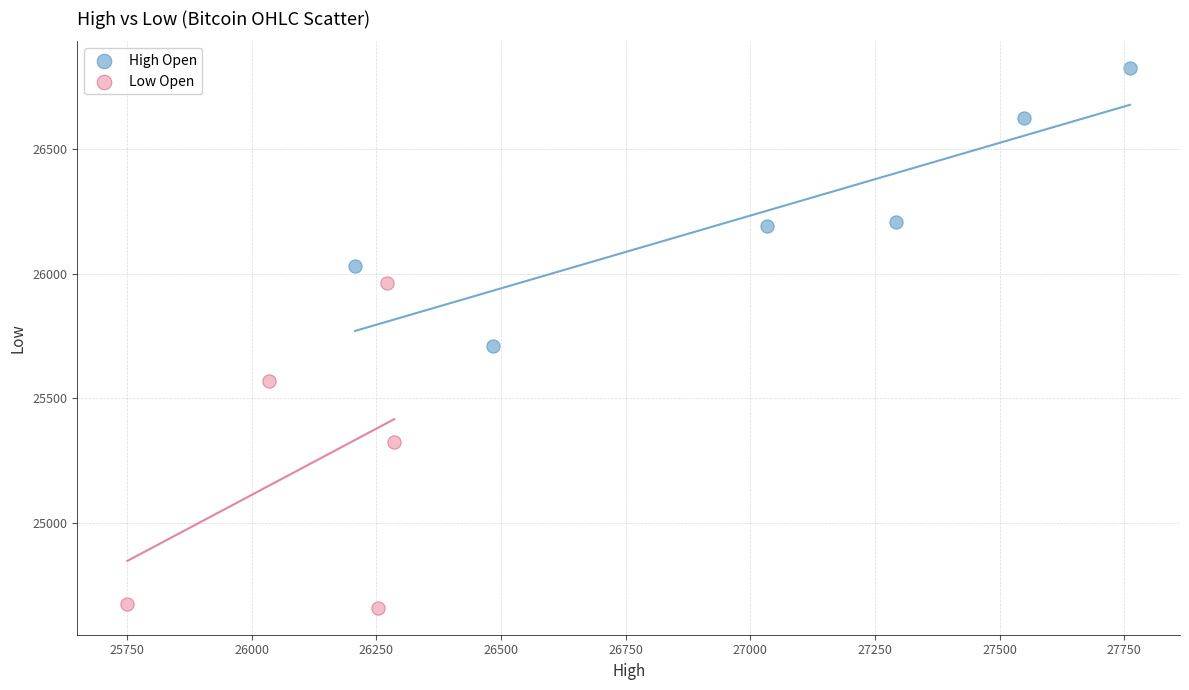

Which series contains the highest Y value?

High Open